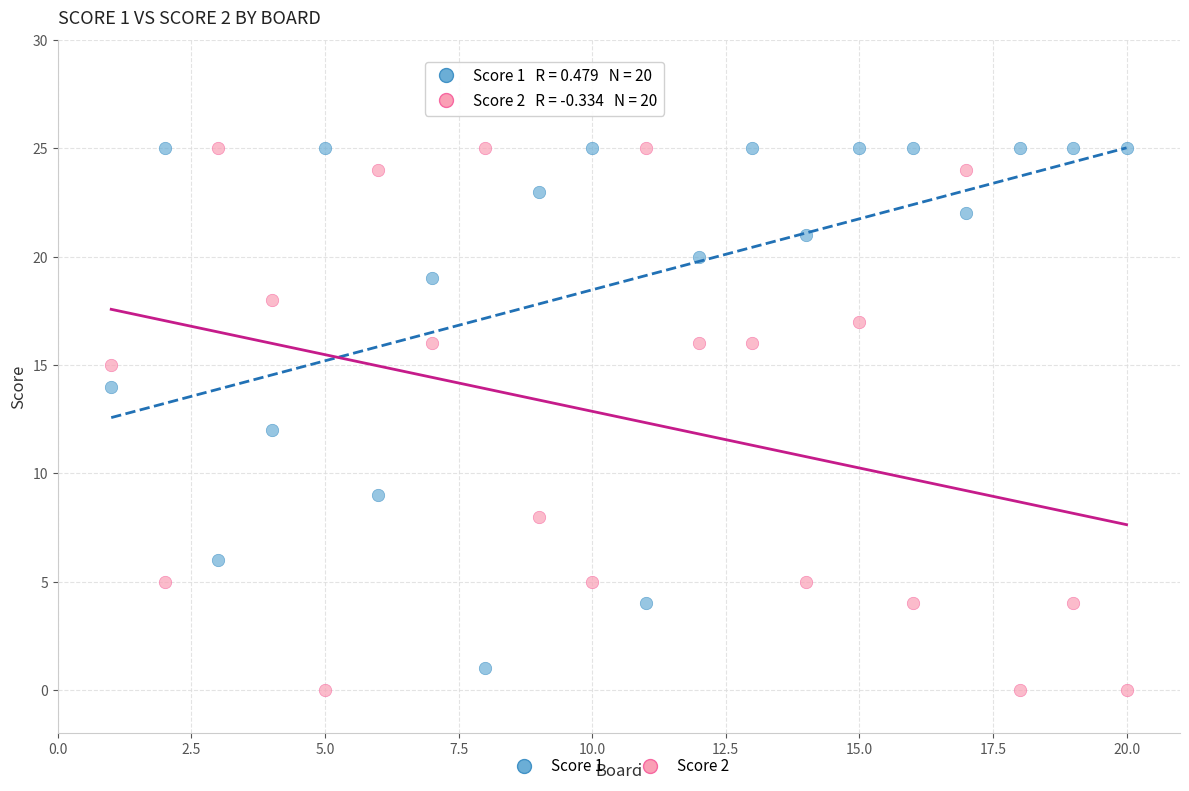

What is the X range (max minus min) for the scatter plot?

19